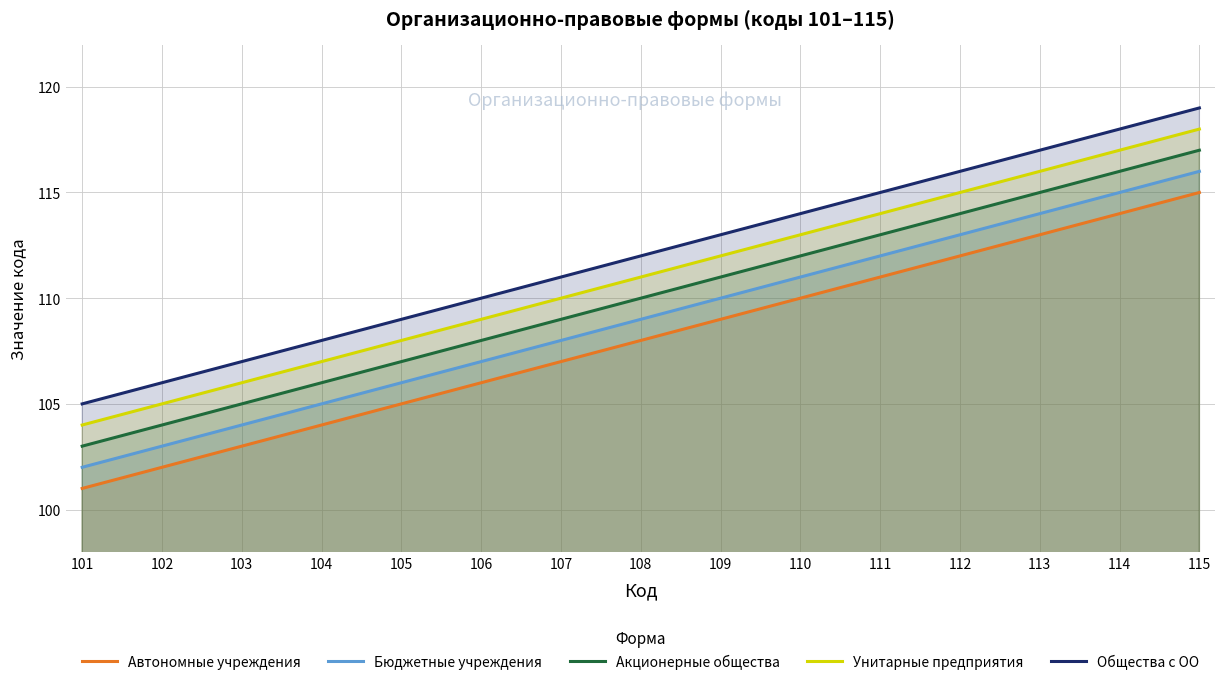

What is the average value of the Бюджетные учреждения series?

109